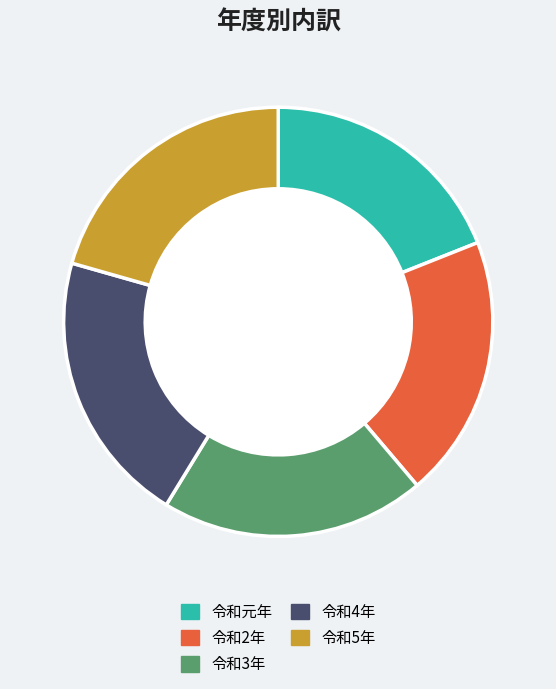

Approximately how many times larger is the value at 令和元年 compared to 令和4年?

0.9